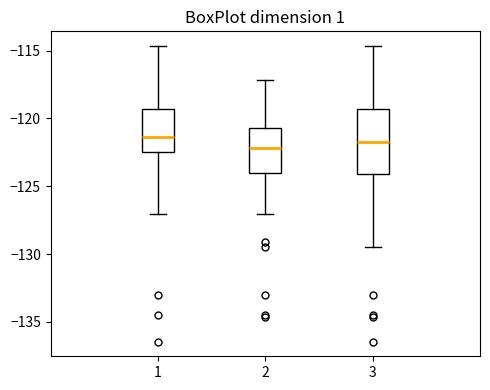

Where does the lower whisker of the box at x = 3 end on the y-axis? The values are not printed on the chart, so give them approximately, as read against the axis.

-129.5